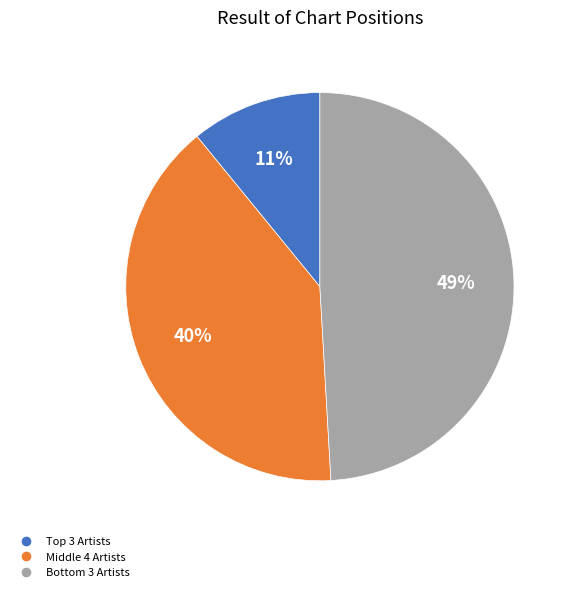

Is there any slice that represents more than half of the pie?

No